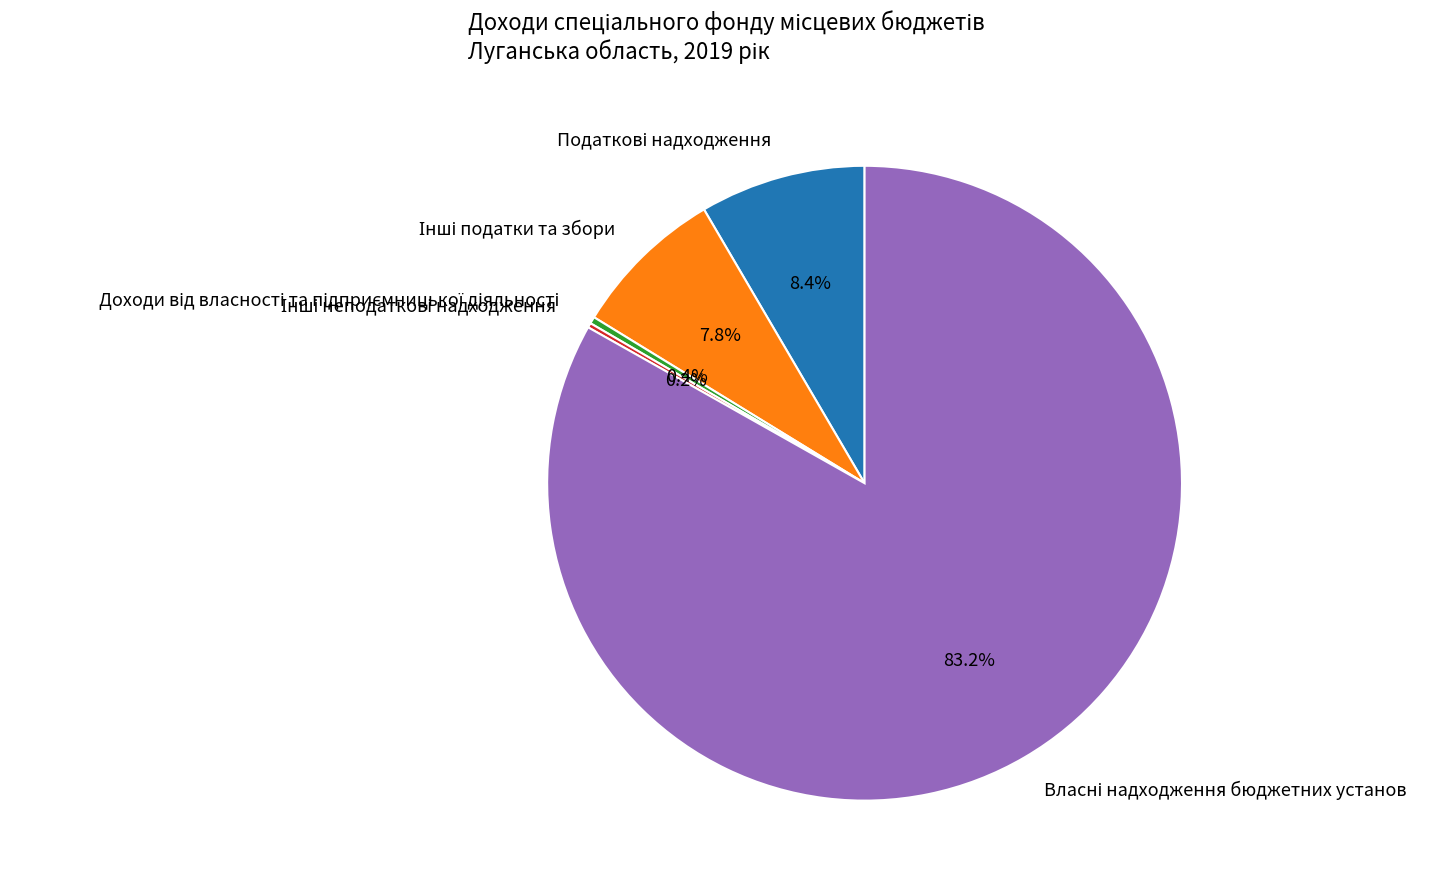

Is there a majority slice in this chart?

Yes